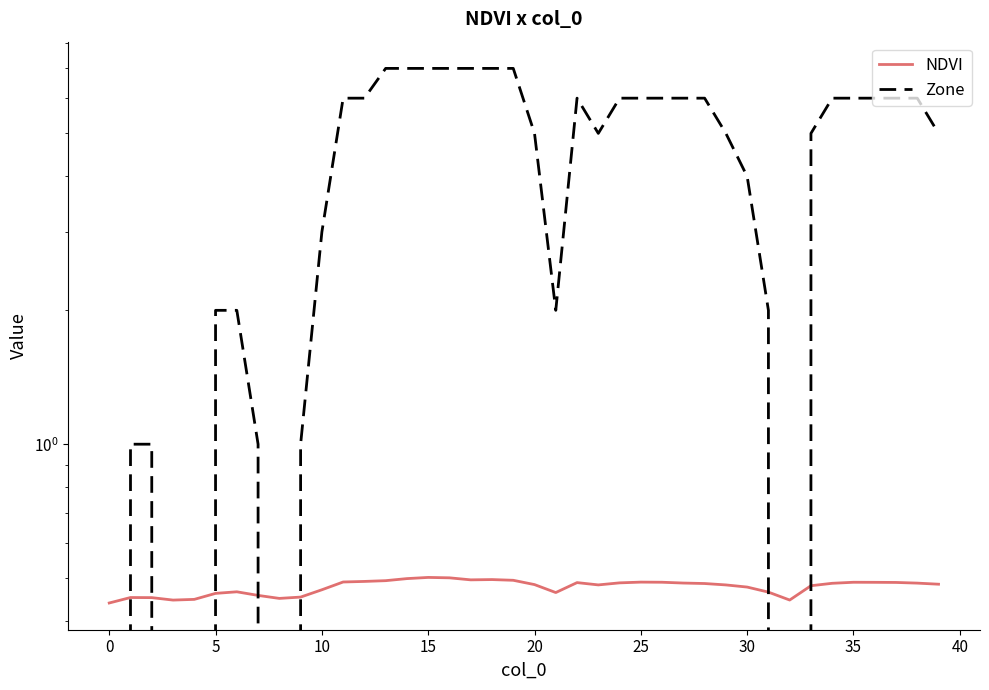

At which category is the sum across all series the highest?

15